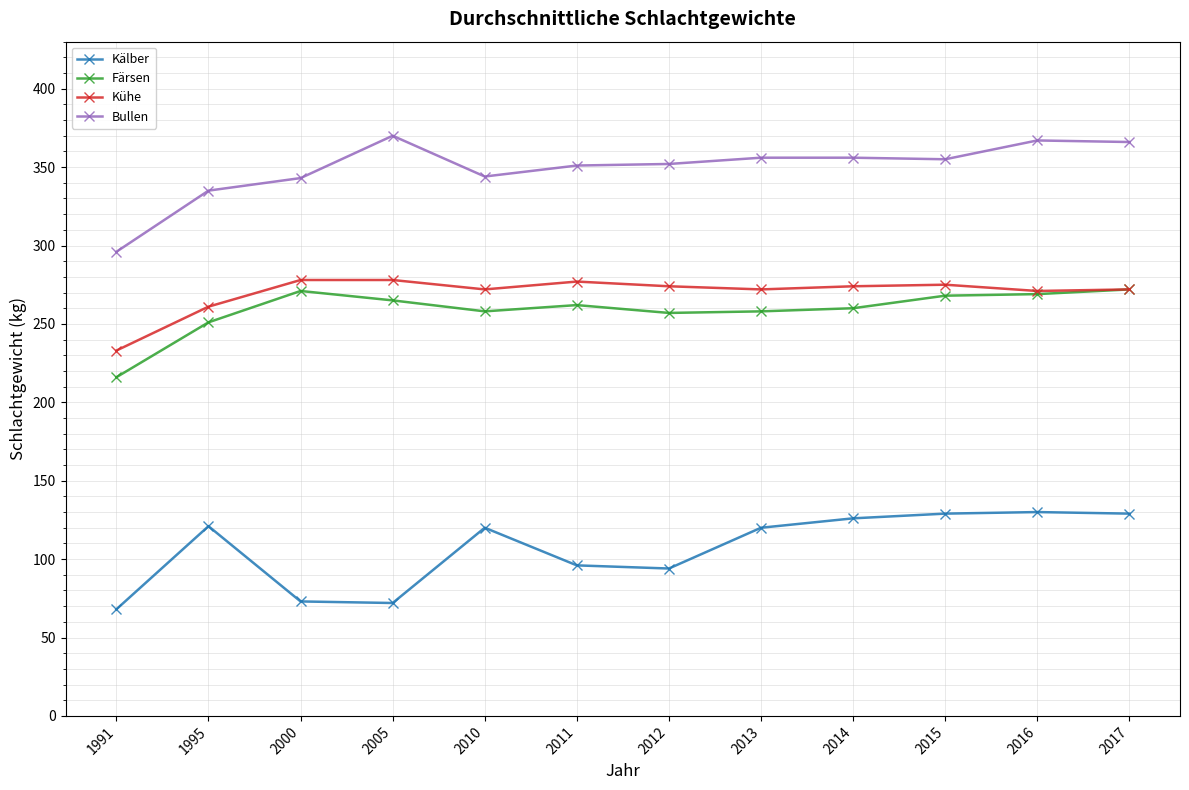

What is the value of the Färsen point at the 5th from the left?

258